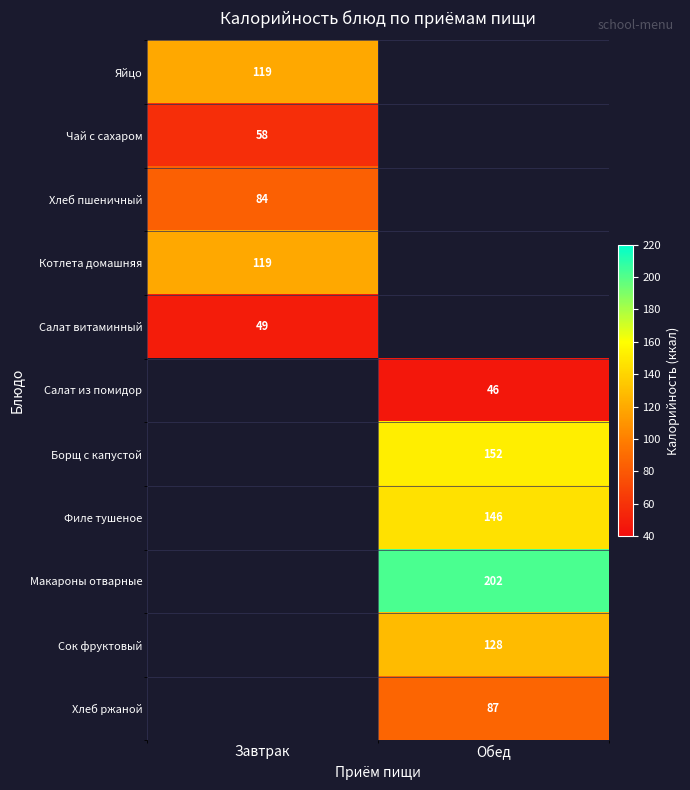

The Салат из помидор series shows 18 at Обед. True or false?

False